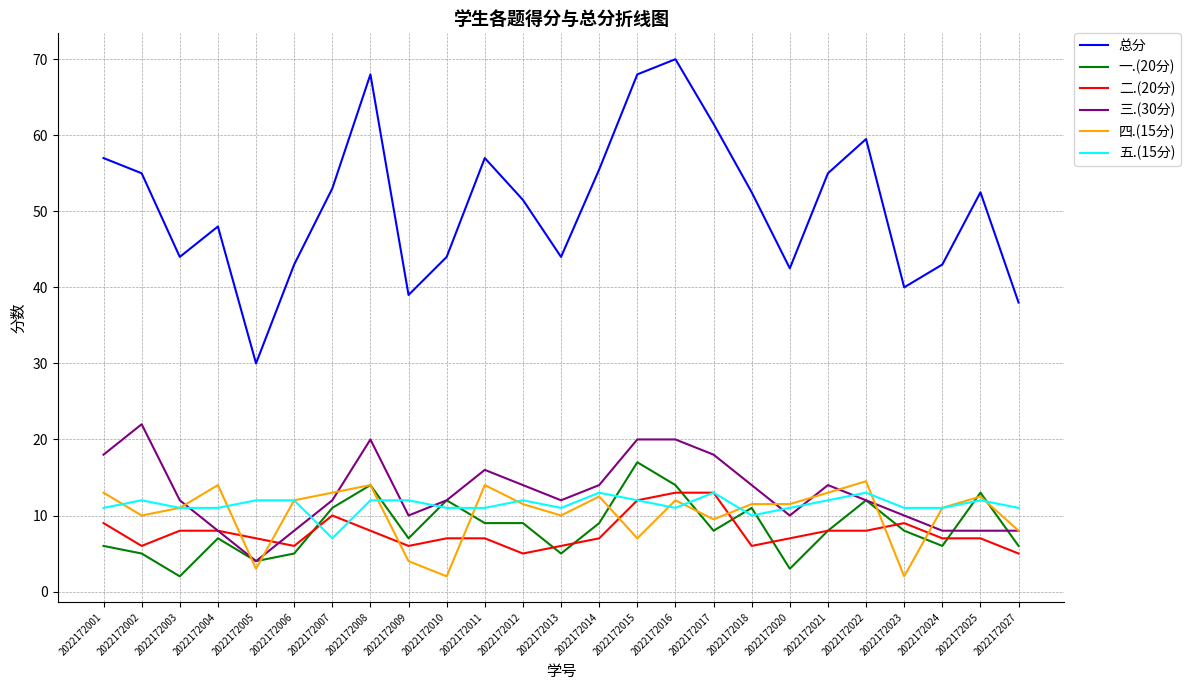

At which category is the sum across all series the highest?

2022172016